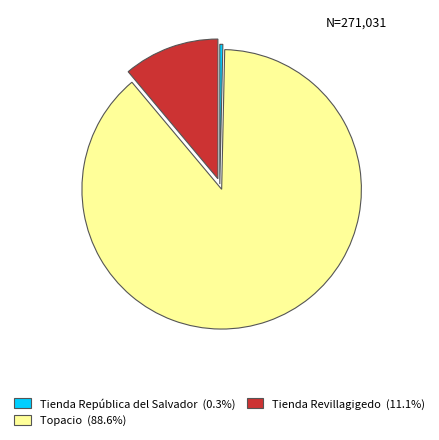

Approximately how many times larger is the value at Topacio (88.6%) compared to Tienda Revillagigedo (11.1%)?

8.0